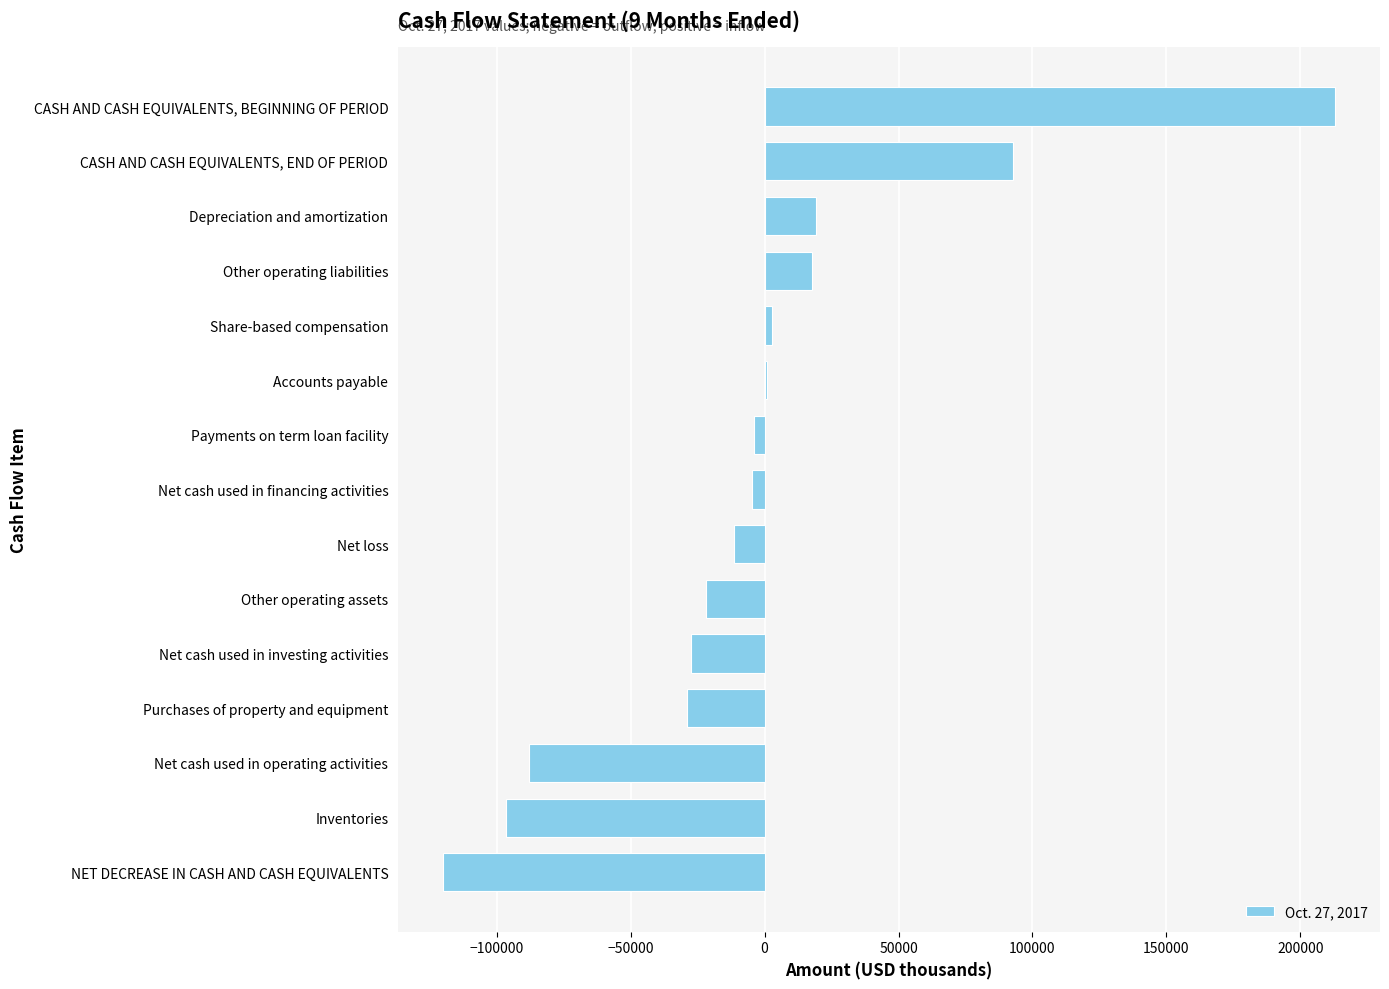

What value does the data have at CASH AND CASH EQUIVALENTS, END OF PERIOD?

92913